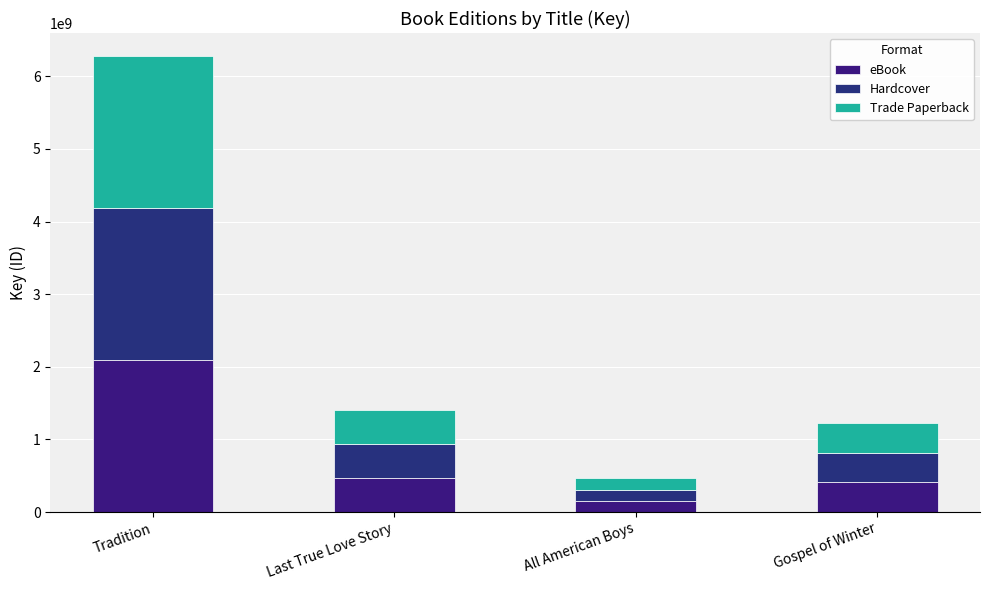

Are the bars grouped side by side (vs. stacked)?

No